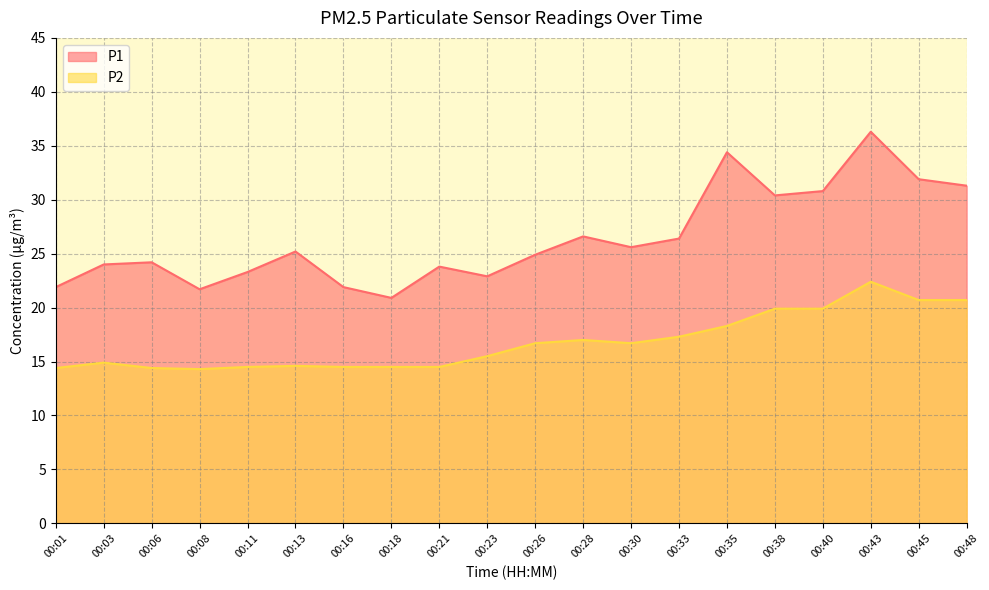

Which series changed the most between 00:03 and 00:28?

P1